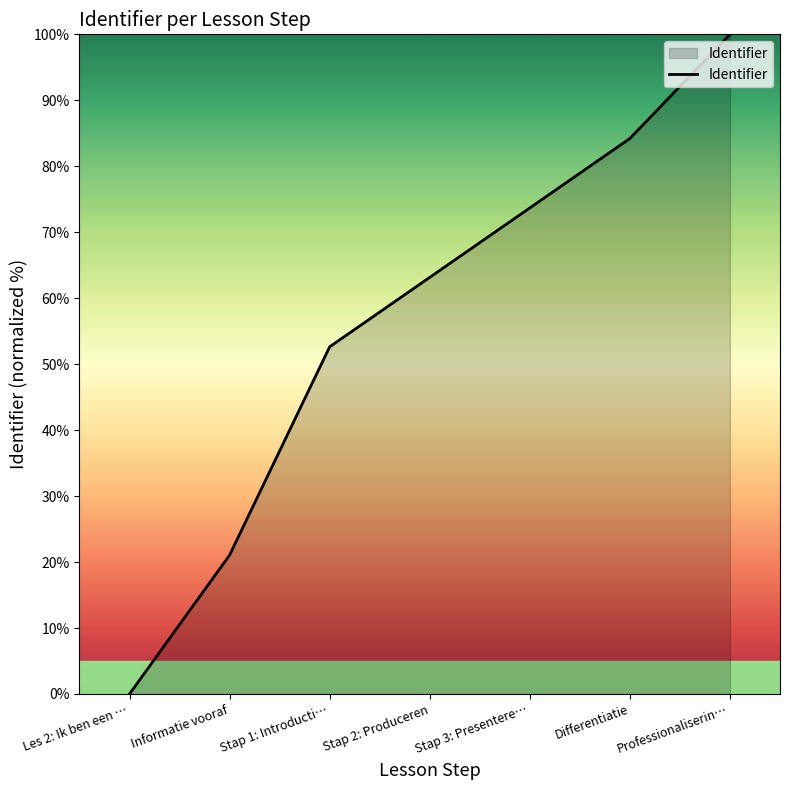

What is the change in value from Stap 2: Produceren to Professionaliserin…?

+36.8